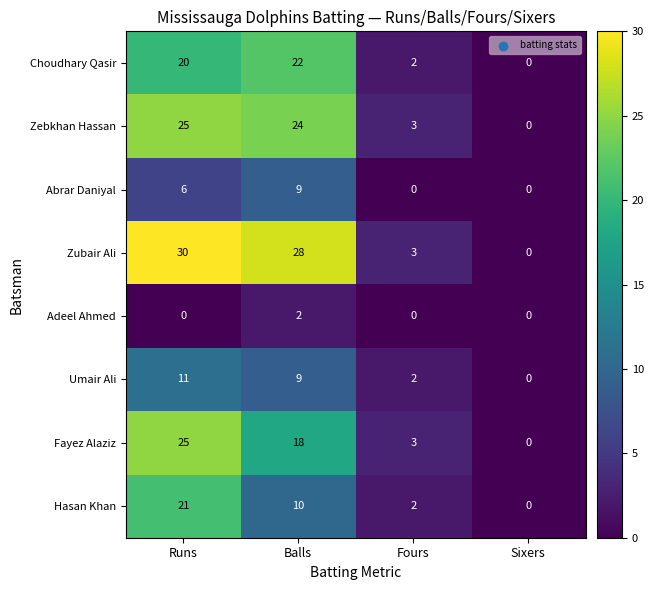

Where is Fayez Alaziz nearest to the value 12?

Balls